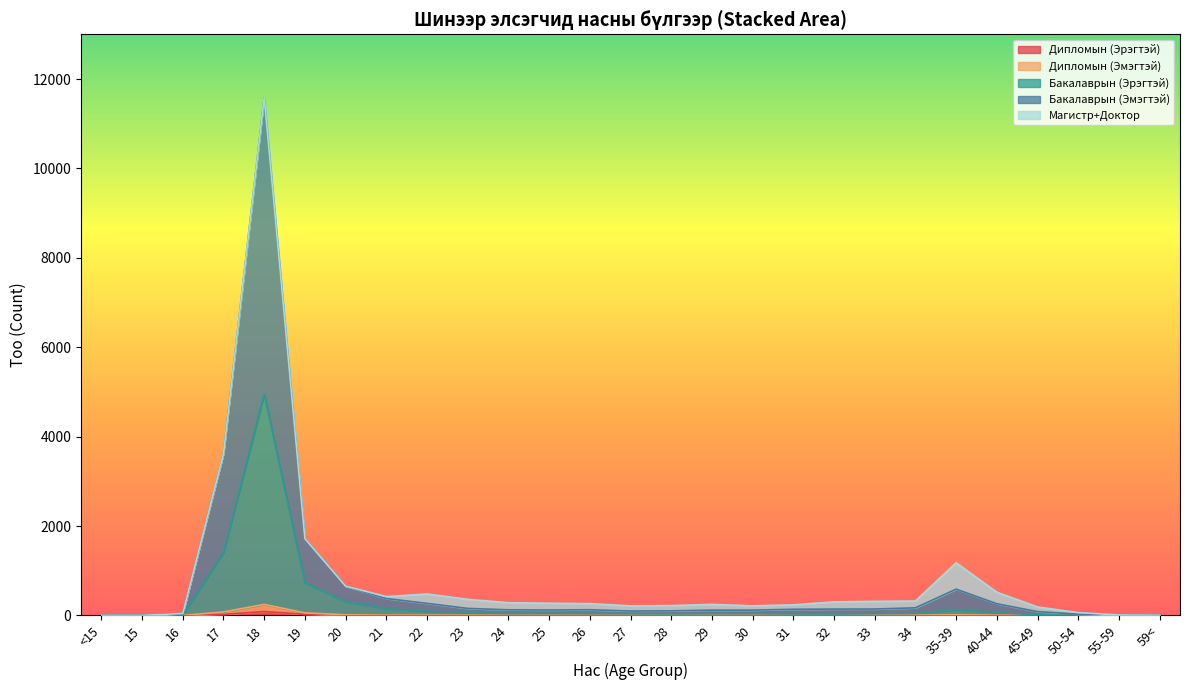

At which category is the sum across all series the highest?

18